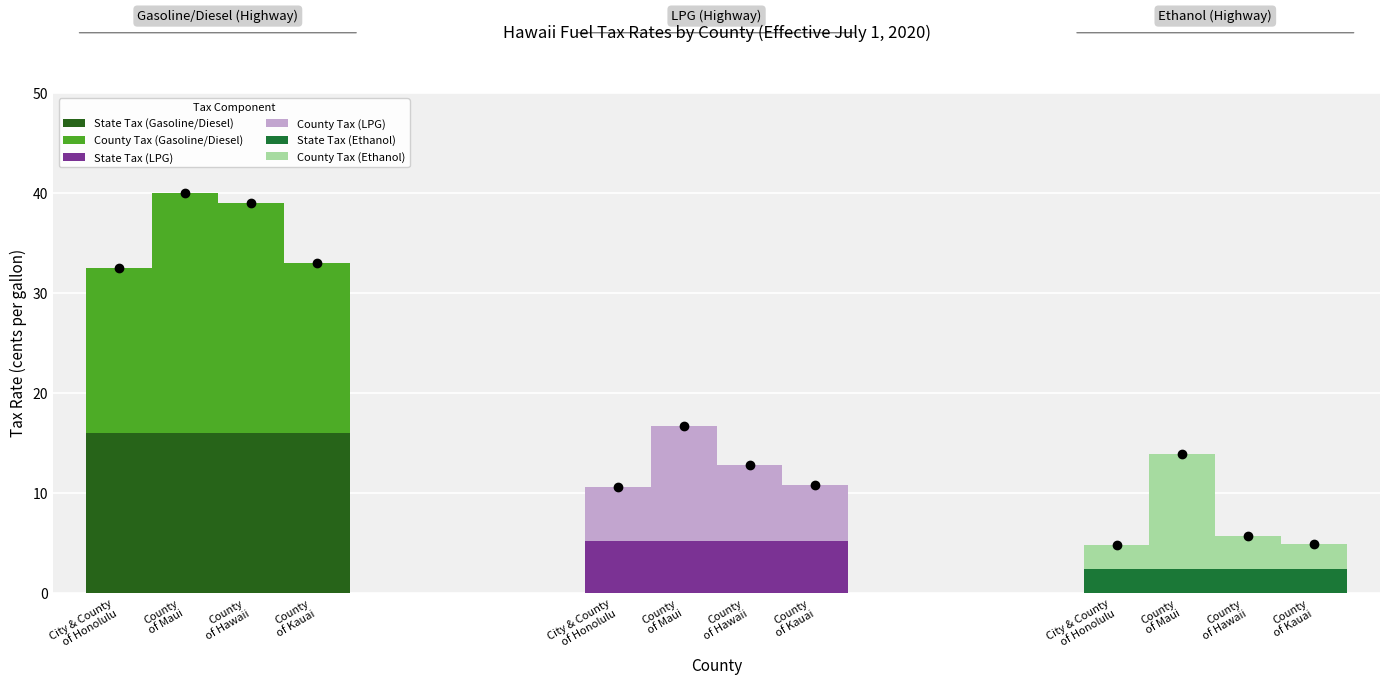

Where does the County Tax (Gasoline/Diesel) series first go above 23?

County
of Maui